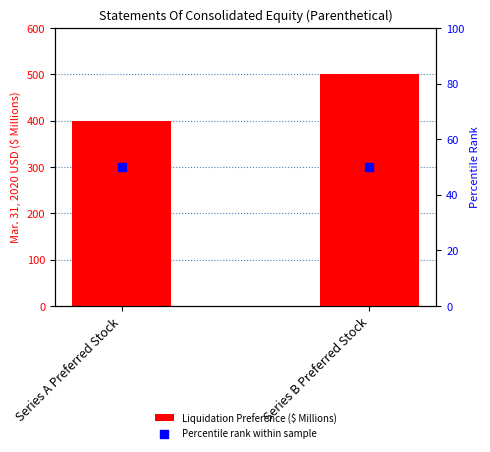

Which series reaches the maximum Y coordinate?

Liquidation Preference ($ Millions)